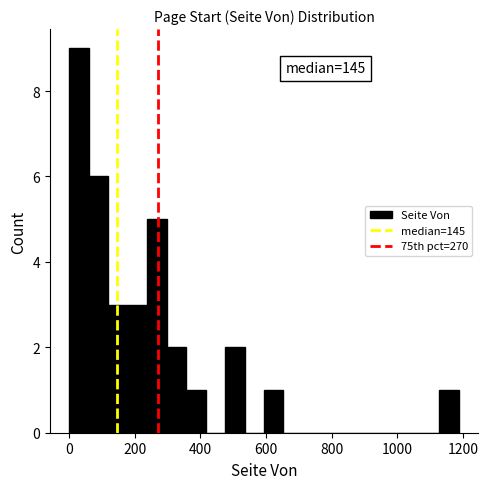

Read against the x-axis, roughly where is the centre of the tallest bar?

40